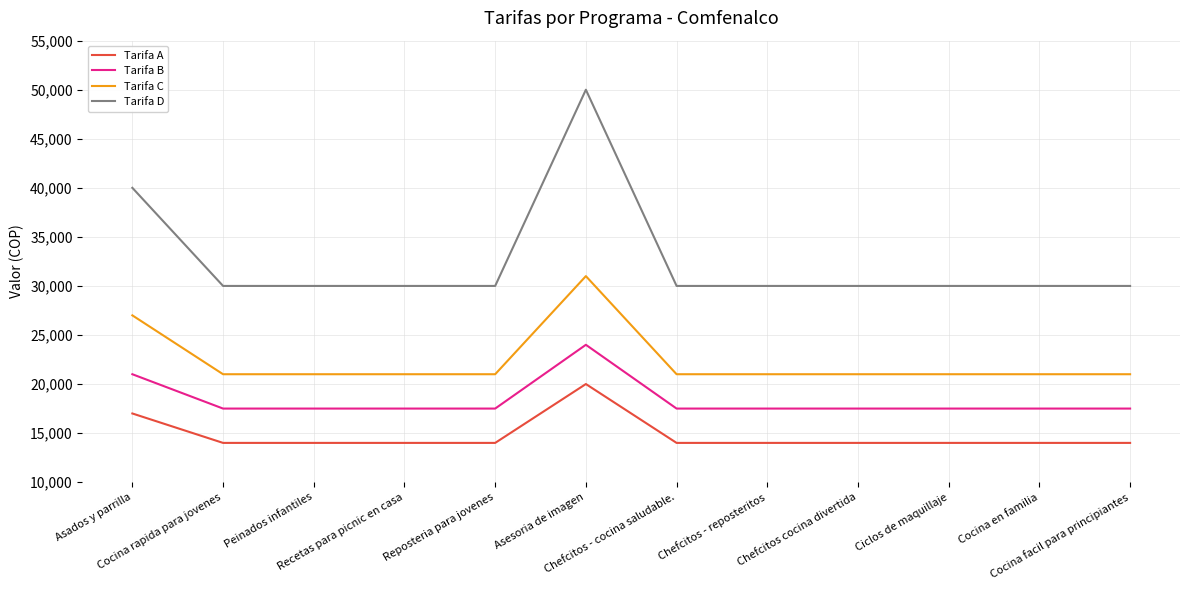

What is the minimum value shown in the chart?

14000